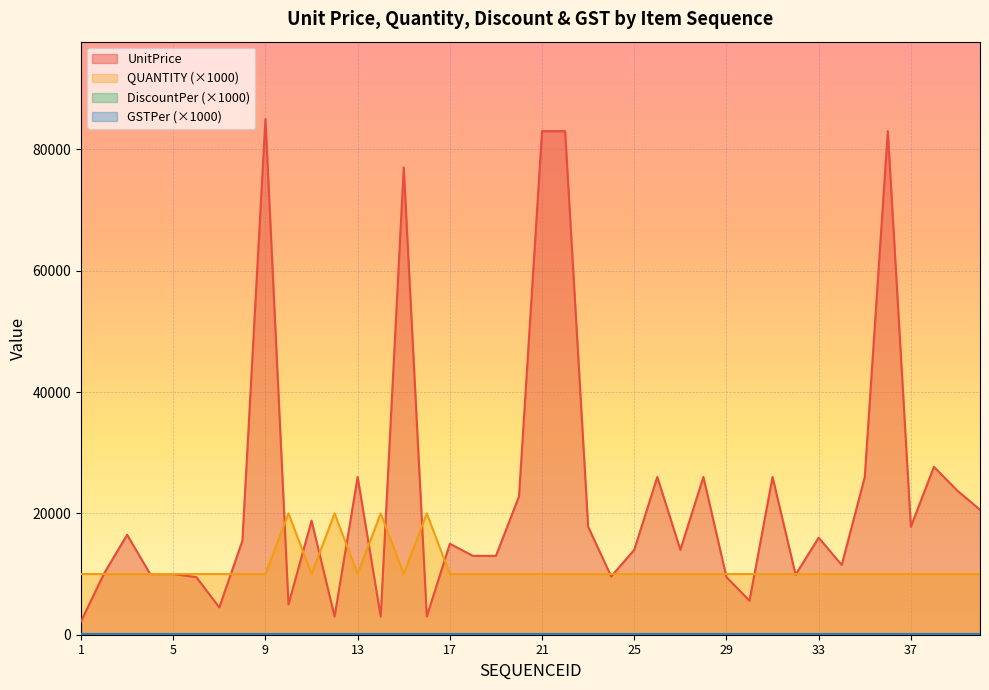

Which series has the largest total across all categories?

UnitPrice